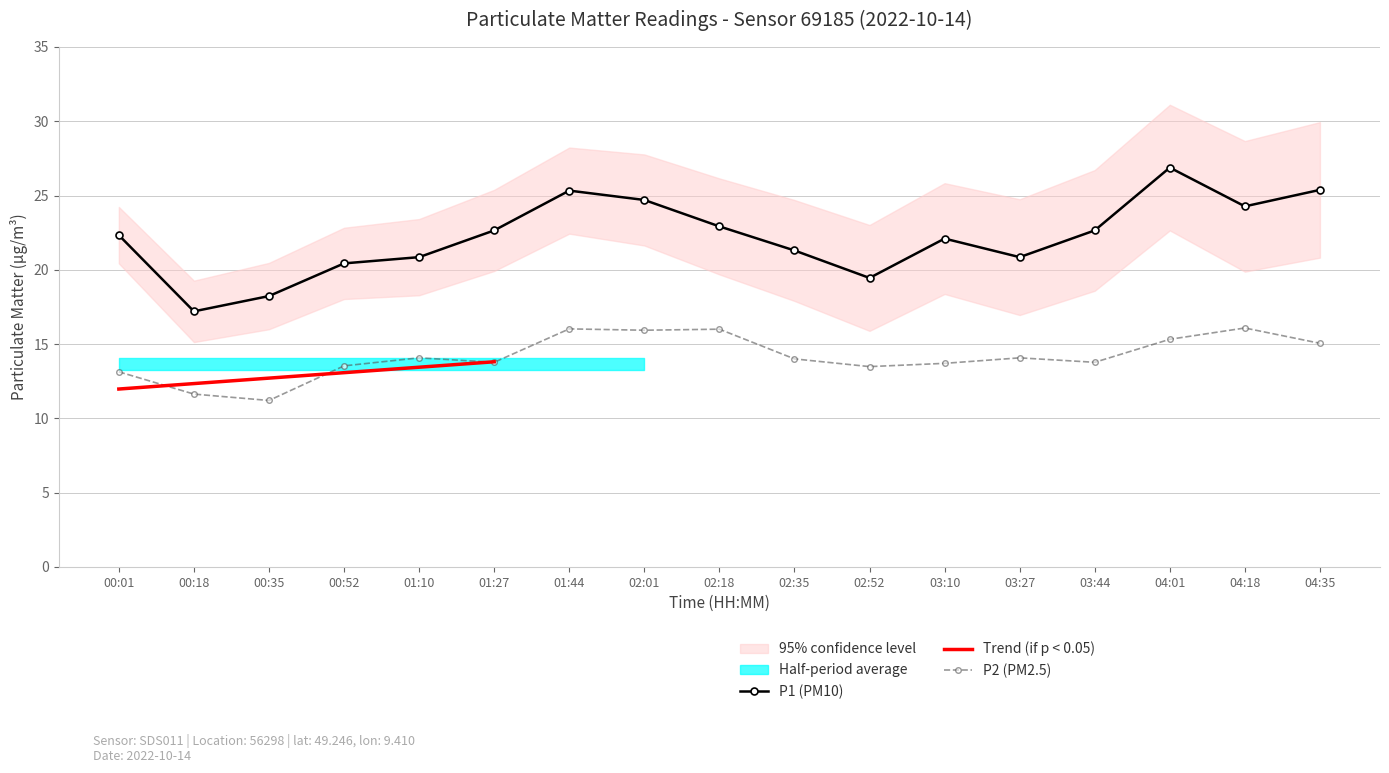

True or false: P1 and P2 cross at least once.

False